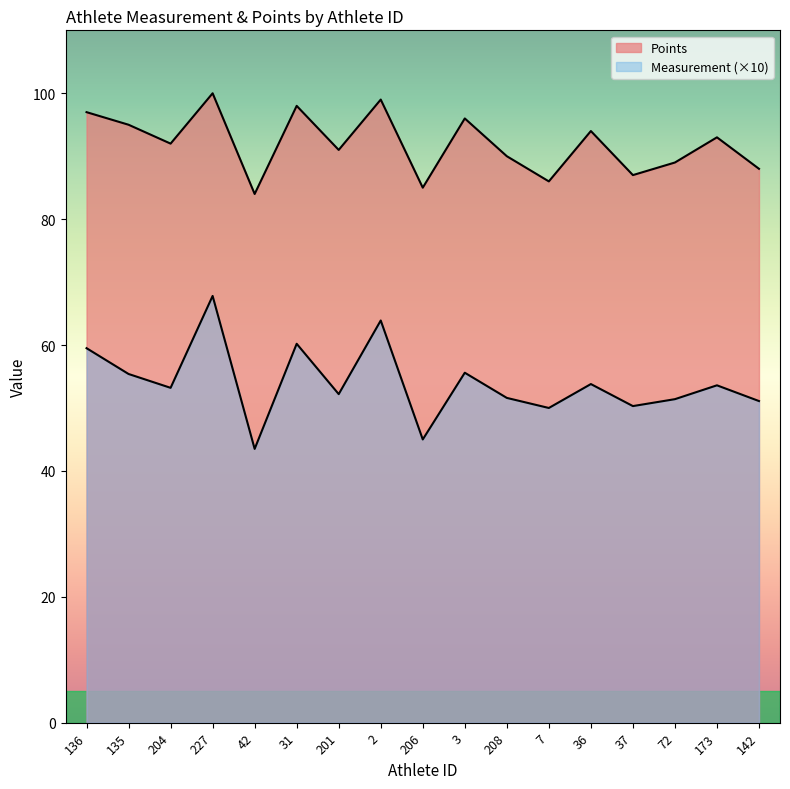

What is the difference between the maximum and minimum values in the Points series?

16.0